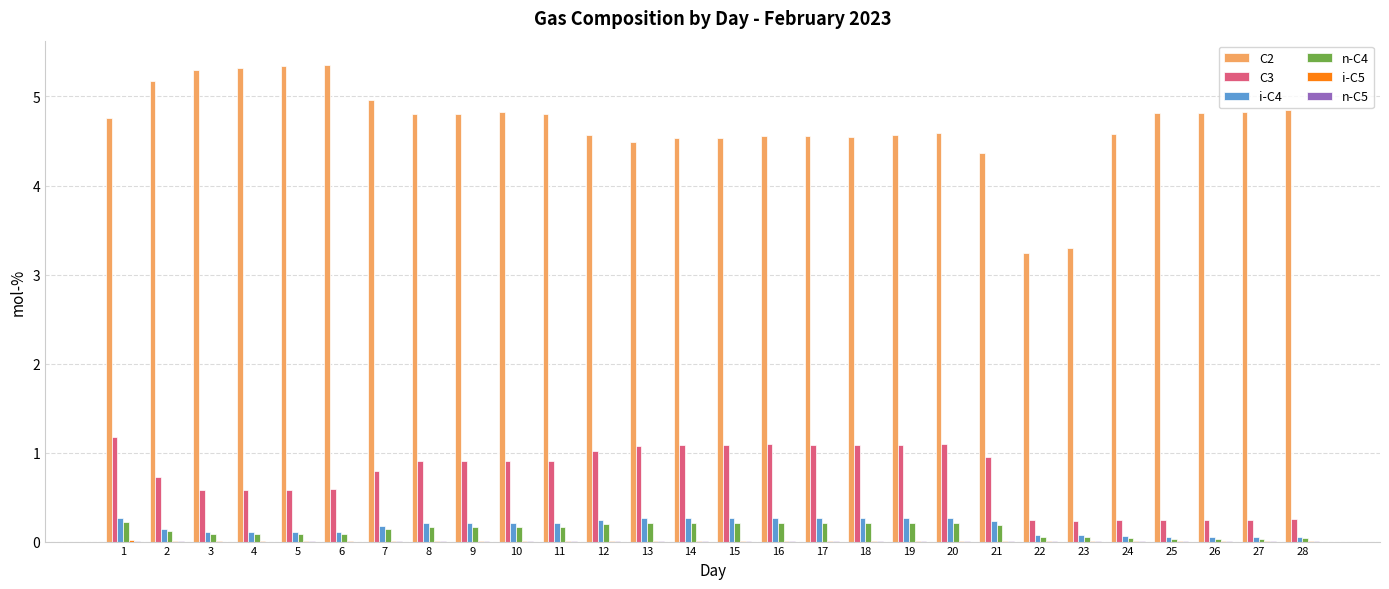

Which series changed the most between 3 and 12?

C2